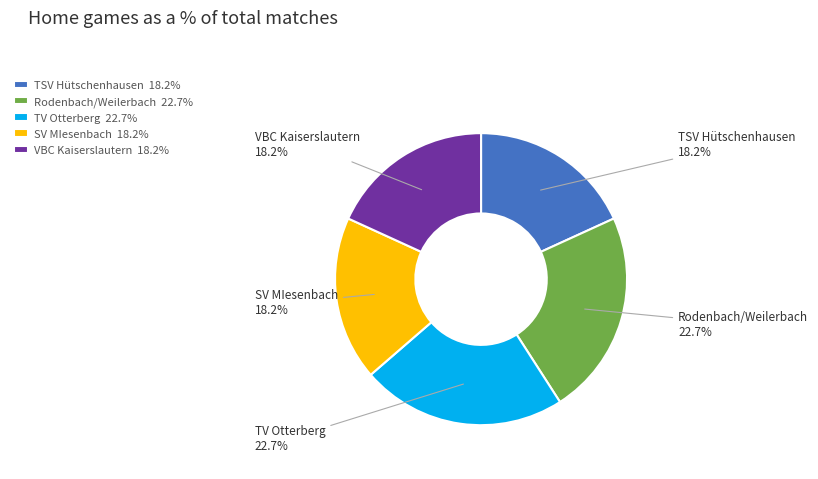

To the nearest percent, what percentage of the pie is SV MIesenbach?

18%